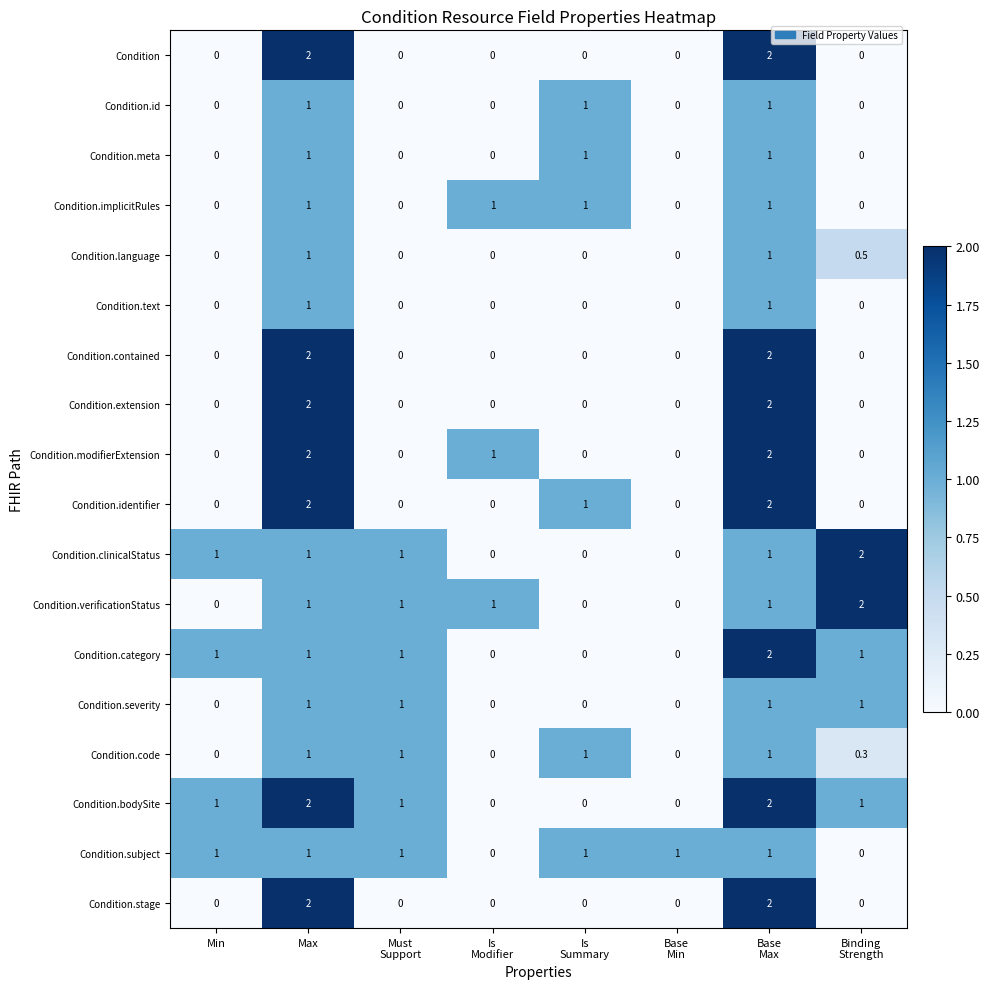

What is the spread (max minus min) of values at Max?

1.0